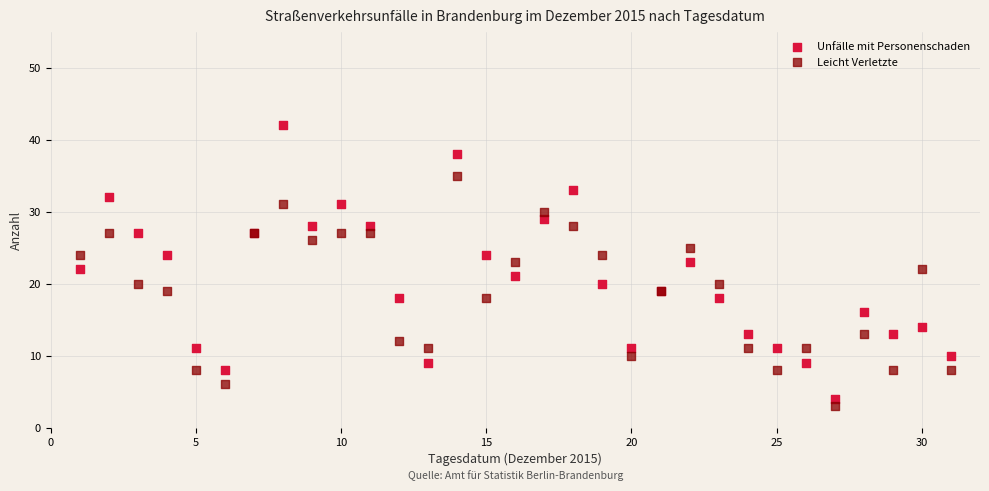

Which series has the widest spread of Y values?

Unfälle mit Personenschaden